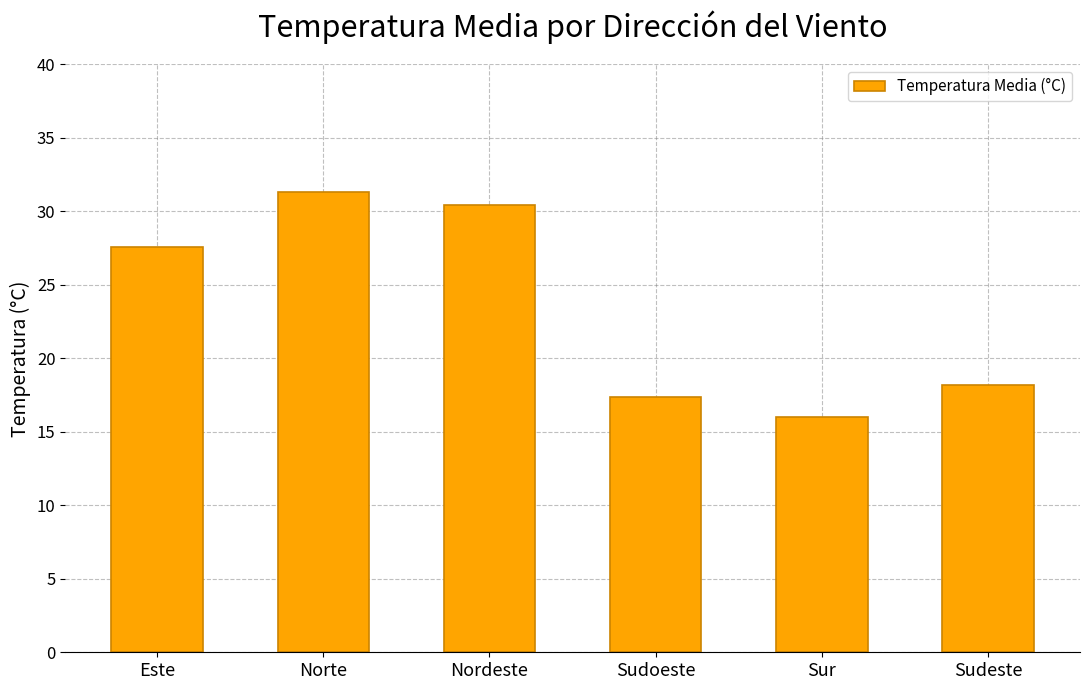

What is the value of the 6th bar from the left?

18.2